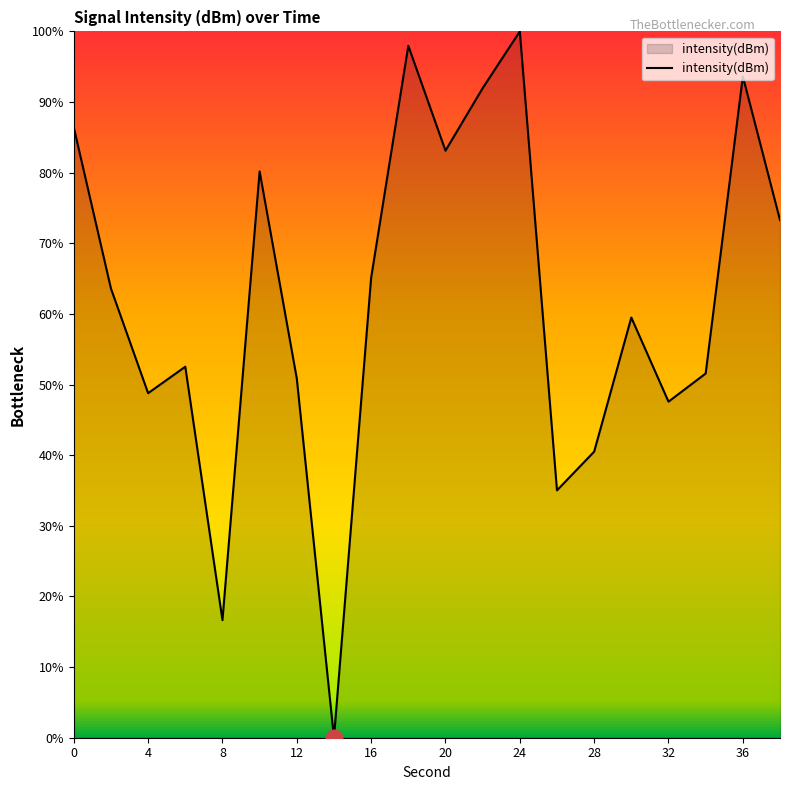

What is the greatest value displayed?

100.0